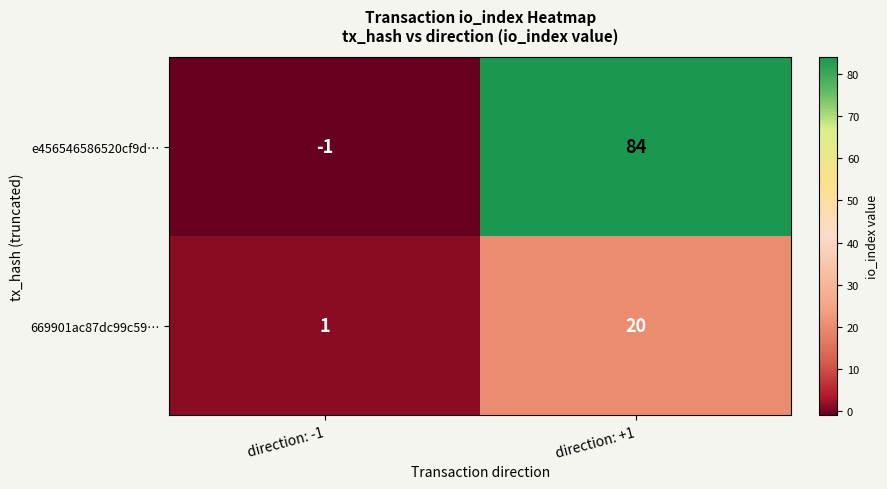

Rank the series at direction: -1 from highest to lowest value.

669901ac87dc99c59…, e456546586520cf9d…